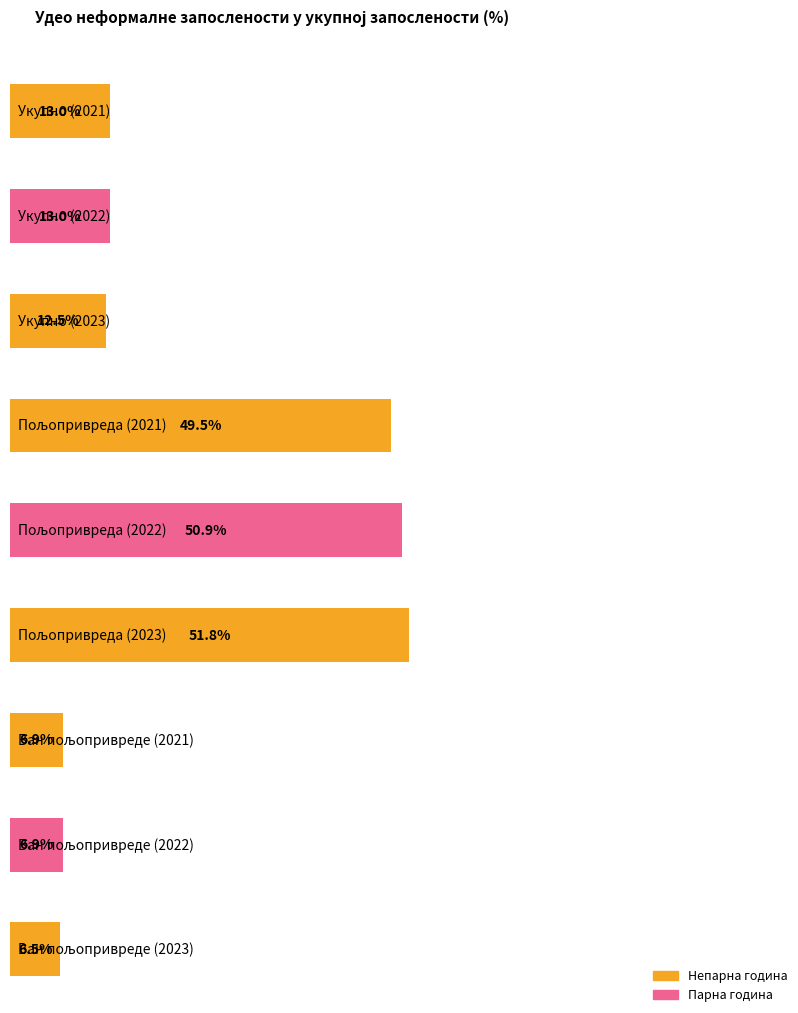

How many Ван пољопривреде values are between 6 and 7?

3